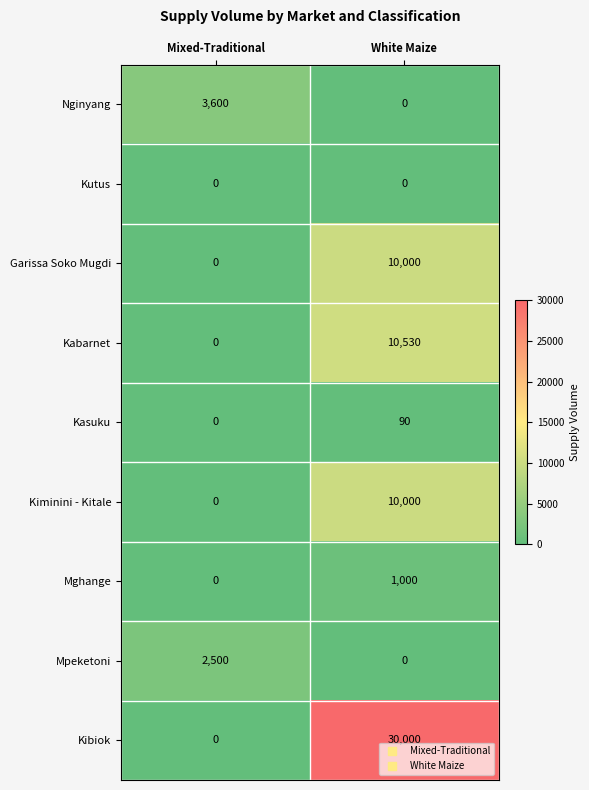

Read the Kiminini - Kitale value at White Maize, to the nearest 100.

10000